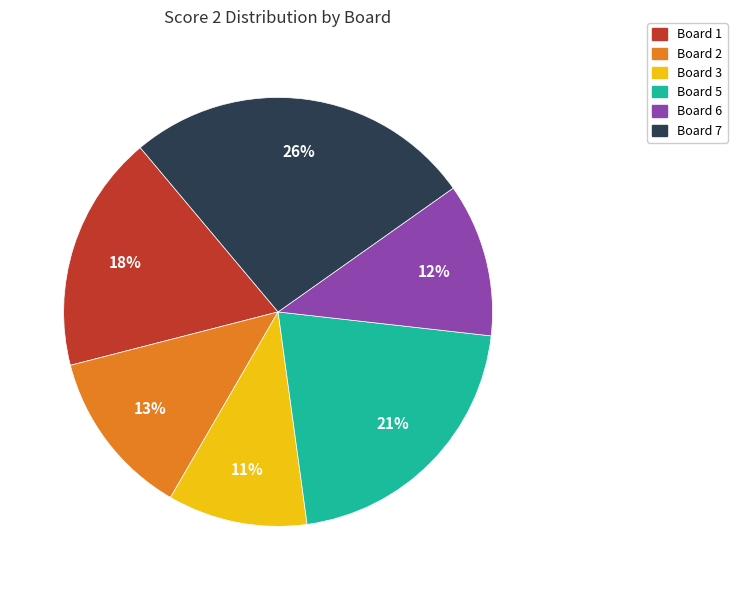

Which category has the smallest portion of the pie?

Board 3